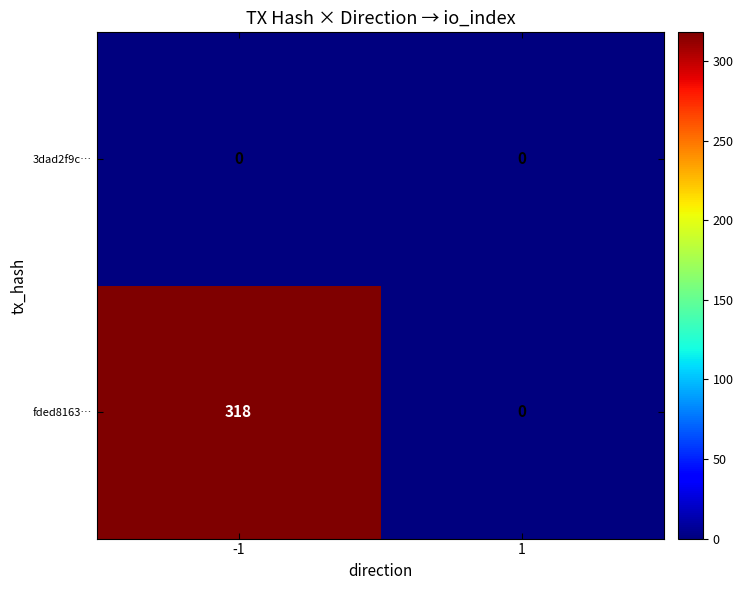

At which category does the chart reach its peak across all series?

-1